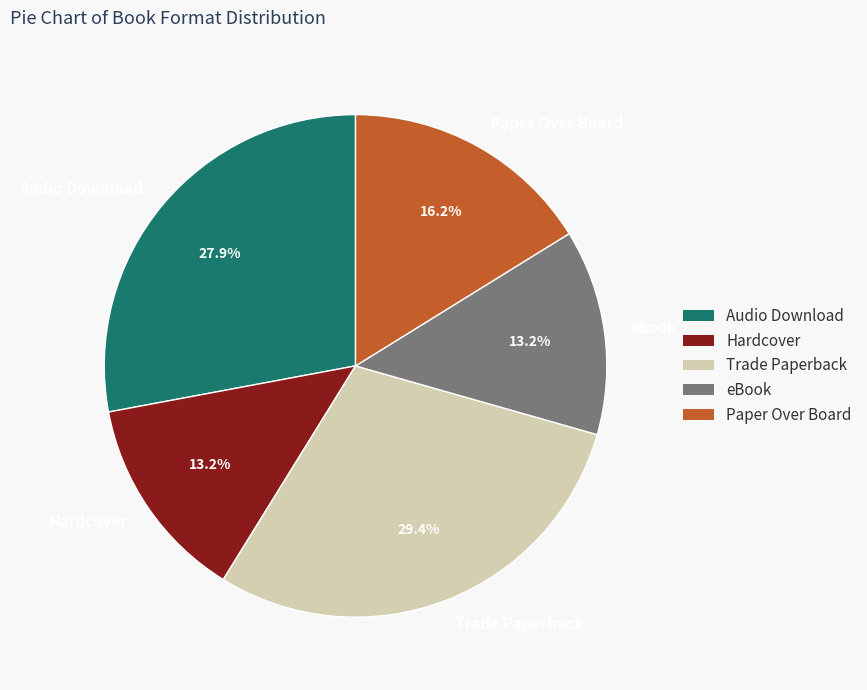

What is the ratio of the value at Trade Paperback to the value at eBook?

2.2